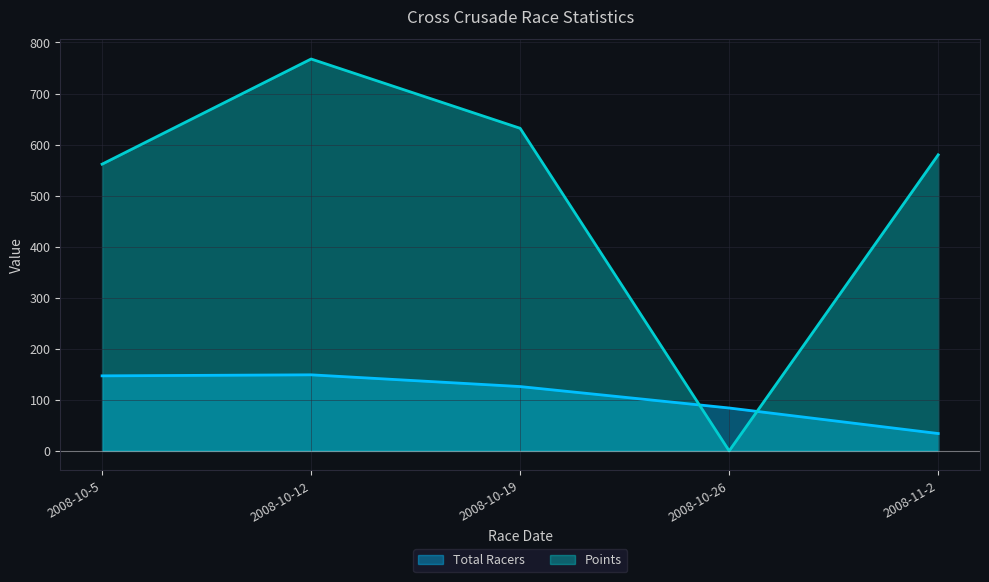

How many times do Points and Total Racers cross each other?

2